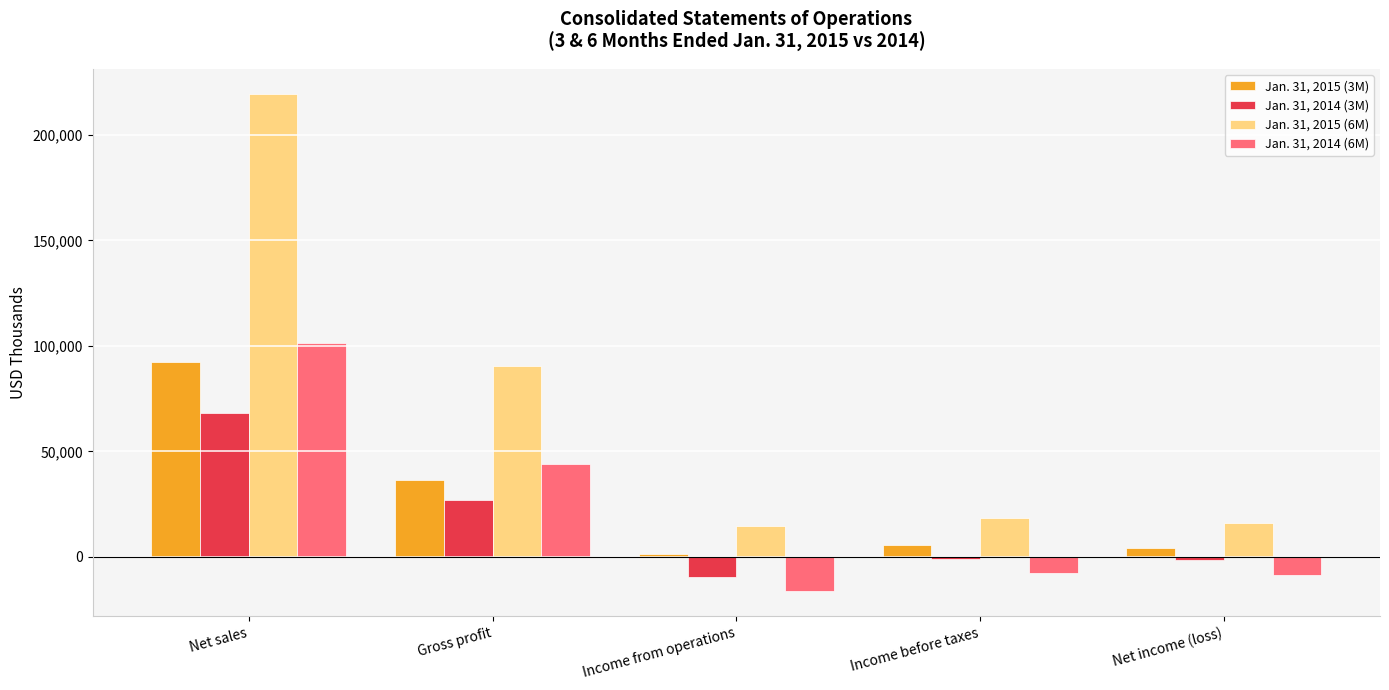

Which series changed the most between Net sales and Income from operations?

Jan. 31, 2015 (6M)